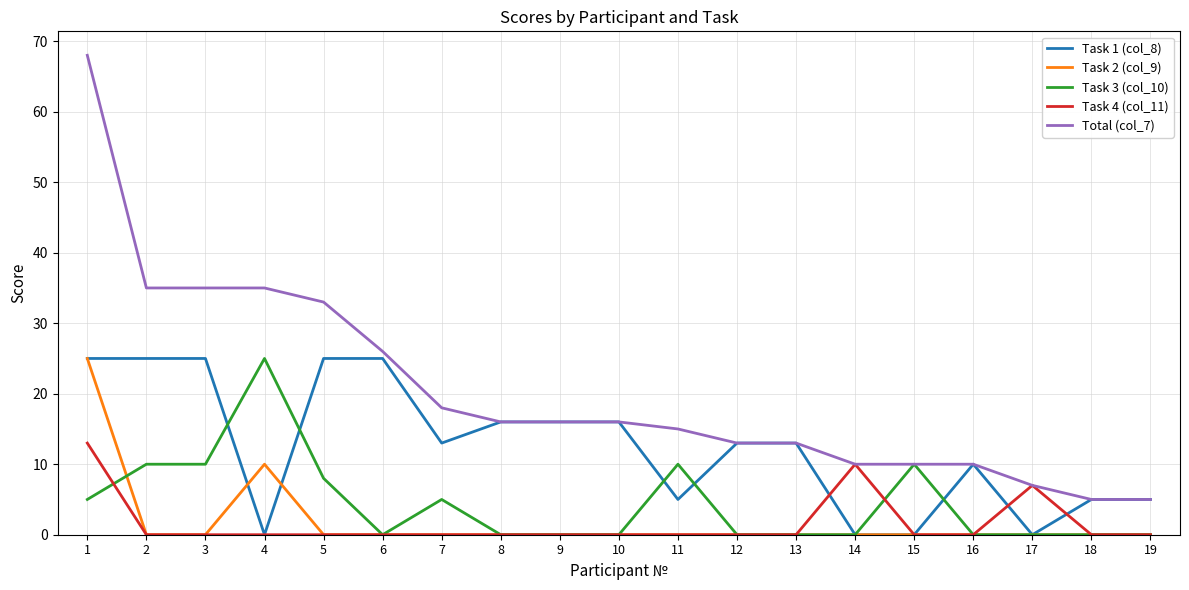

Which series changed the most between 2 and 16?

Total (col_7)